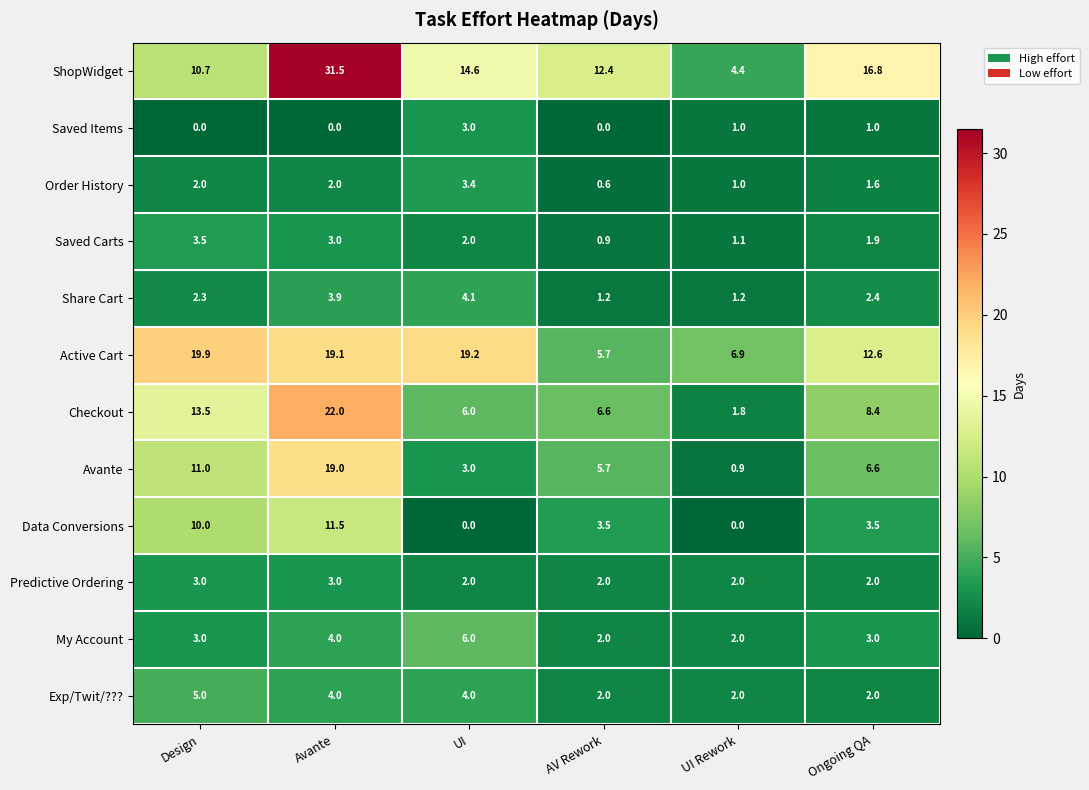

What is the difference between the Avante values at Design and Avante?

8.0